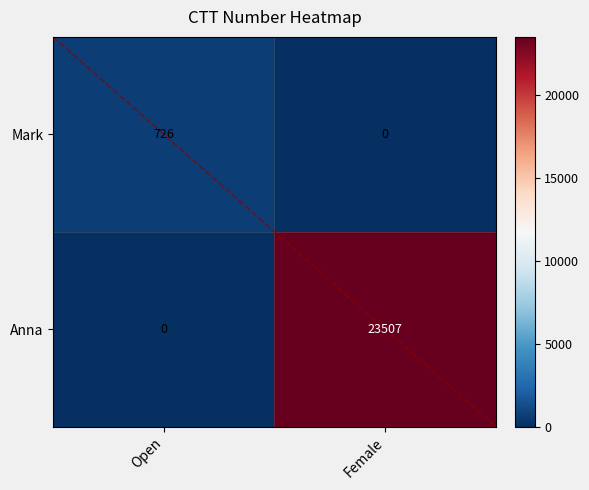

Which category has the highest value in the Mark series?

Open